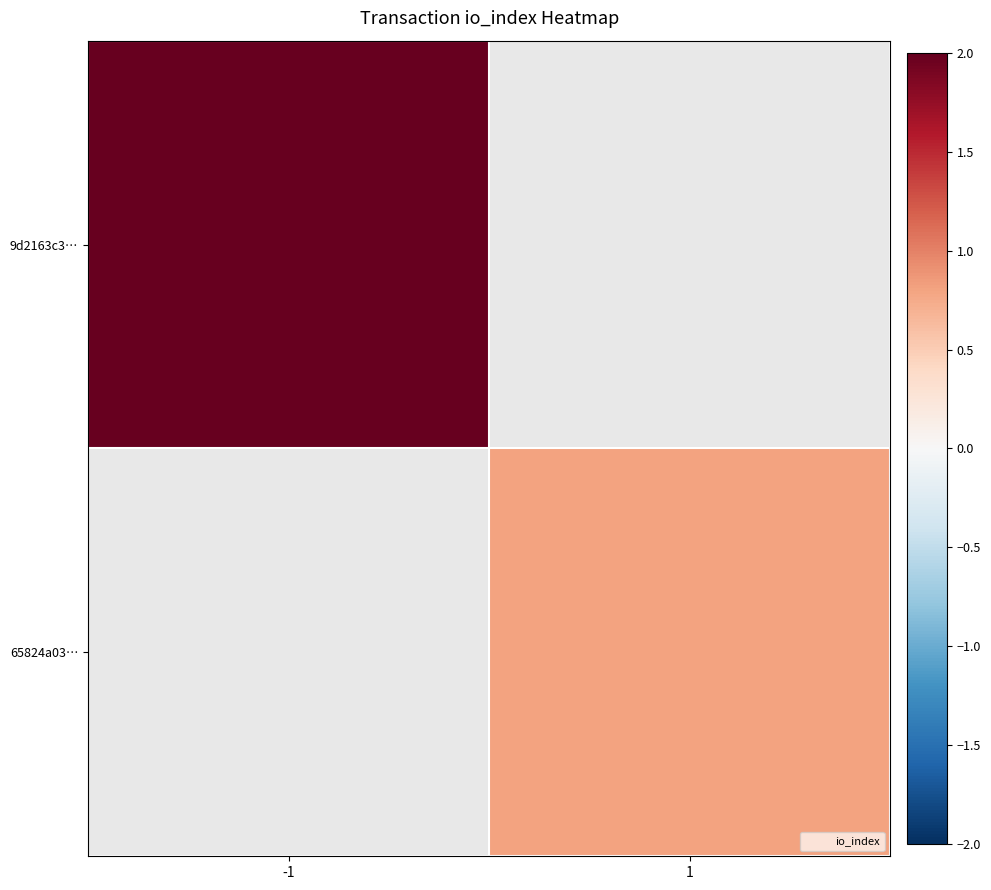

At -1, list the series in order from largest to smallest.

9d2163c3…, 65824a03…